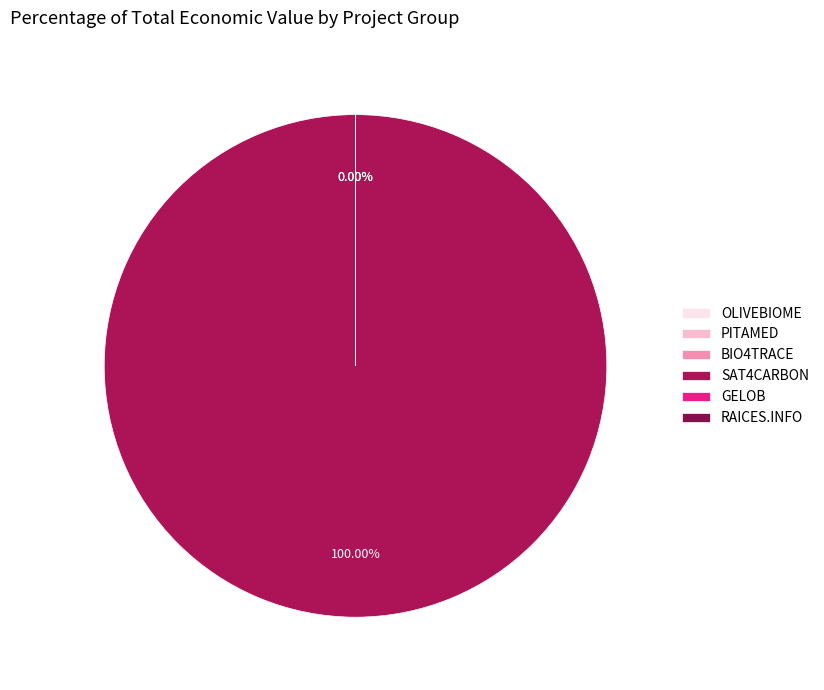

Is it true that SAT4CARBON is 86% of the pie?

False